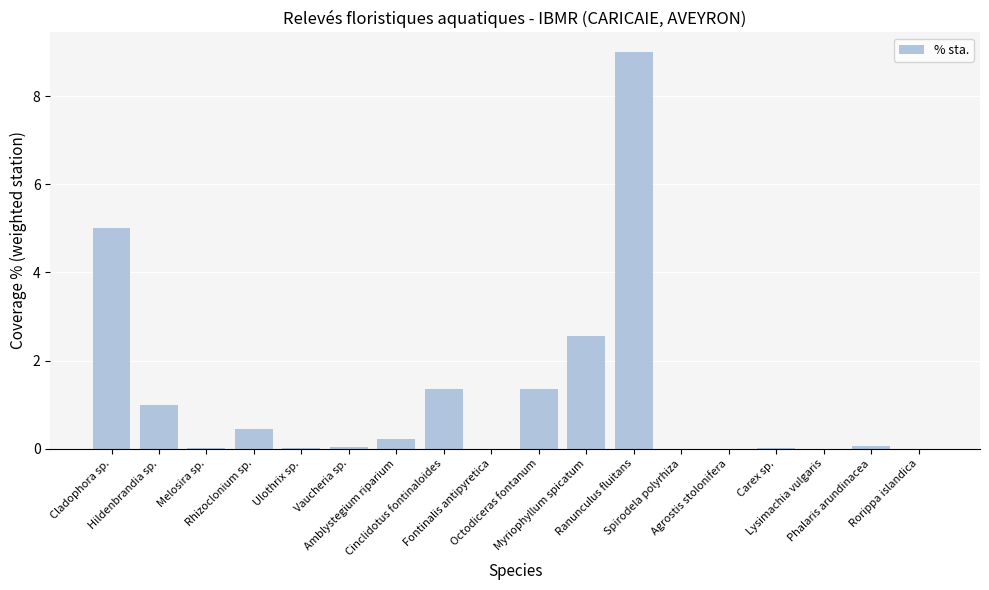

Between Amblystegium riparium and Spirodela polyrhiza, which is larger?

Amblystegium riparium